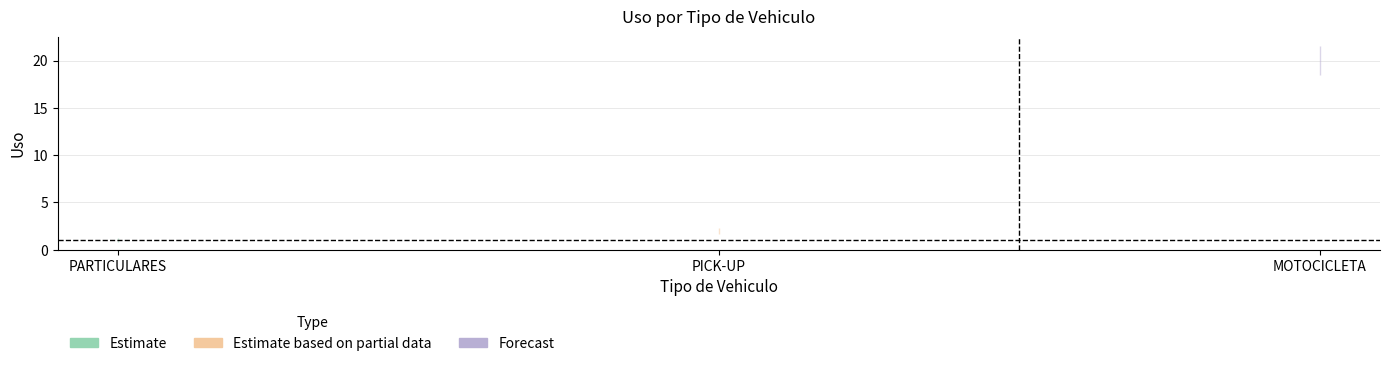

Reading left to right, what are all the values shown in this chart?

1	2	20